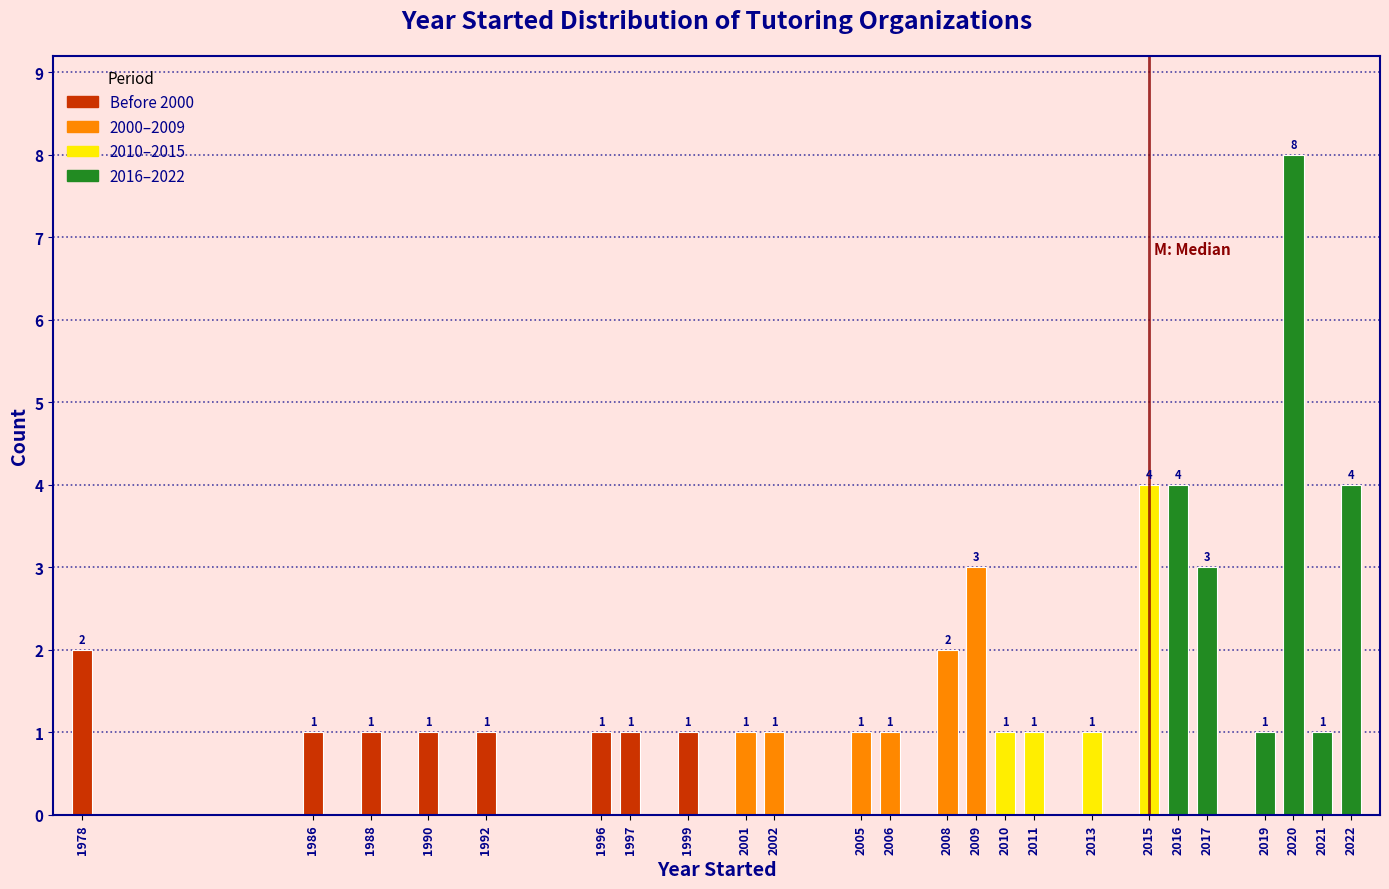

Reading right to left, transcribe all the data shown in this chart.

2022=4	2021=1	2020=8	2019=1	2017=3	2016=4	2015=4	2013=1	2011=1	2010=1	2009=3	2008=2	2006=1	2005=1	2002=1	2001=1	1999=1	1997=1	1996=1	1992=1	1990=1	1988=1	1986=1	1978=2